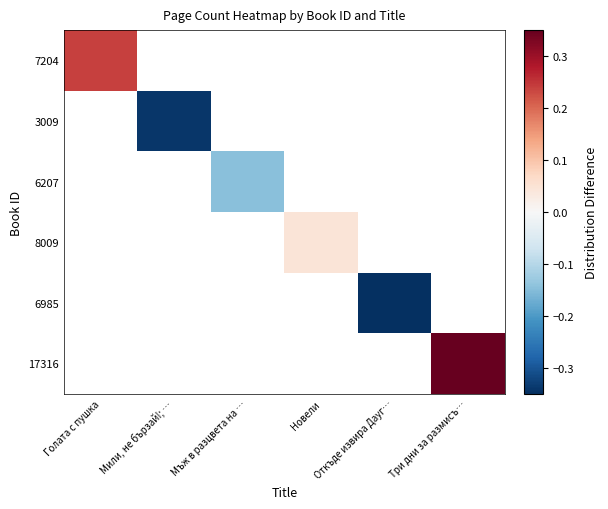

How many negative values does the 6207 series have?

1